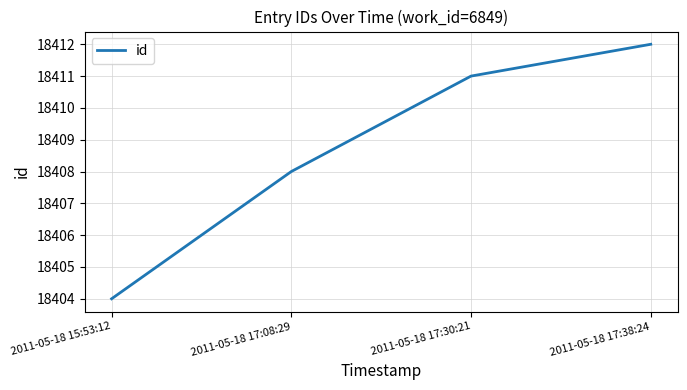

List the labels in order of value, largest first.

2011-05-18 17:38:24, 2011-05-18 17:30:21, 2011-05-18 17:08:29, 2011-05-18 15:53:12